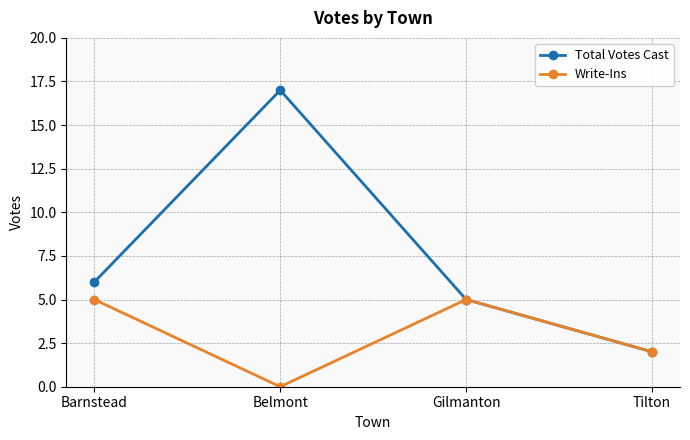

Reading left to right, list all the values displayed in this chart.

Total Votes Cast: Barnstead=6	Belmont=17	Gilmanton=5	Tilton=2
Write-Ins: Barnstead=5	Belmont=0	Gilmanton=5	Tilton=2